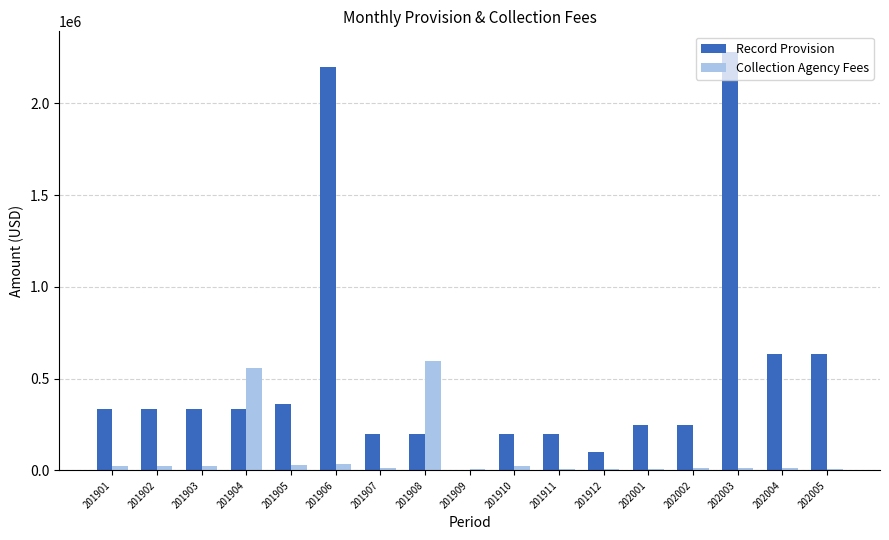

What is the total value across all series at 201911?

209665.0